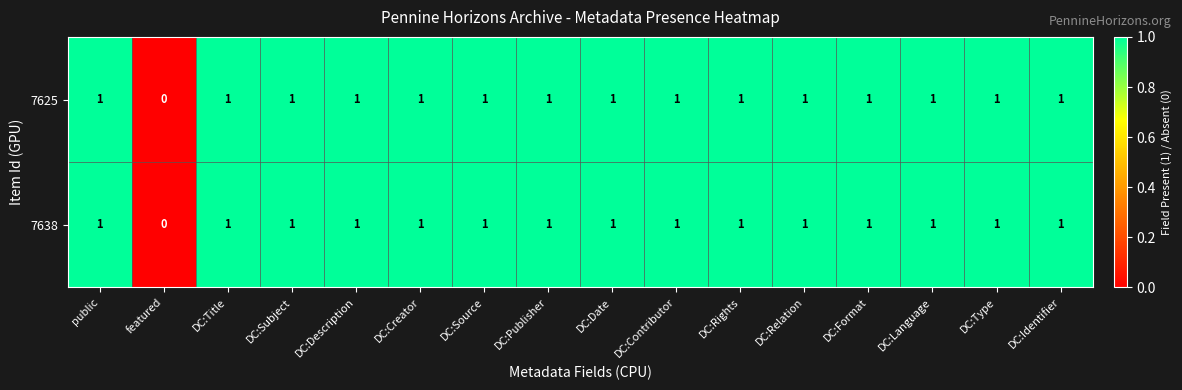

At which label does 7625 reach its minimum?

featured